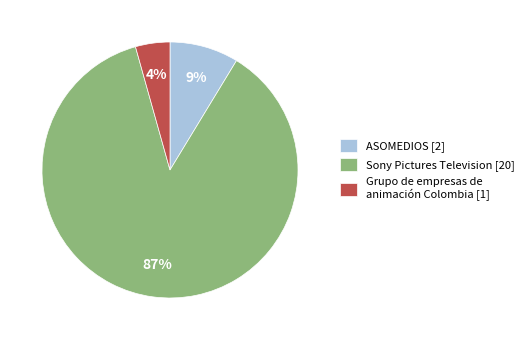

Is the sum of Grupo de empresas de animación Colombia and ASOMEDIOS greater than half?

No